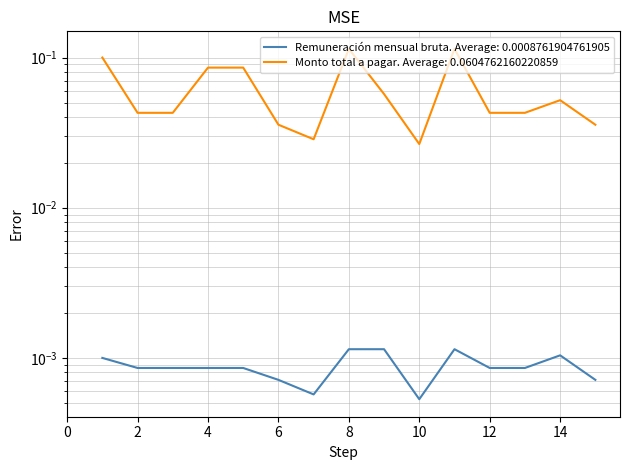

How many lines are shown in the chart?

2